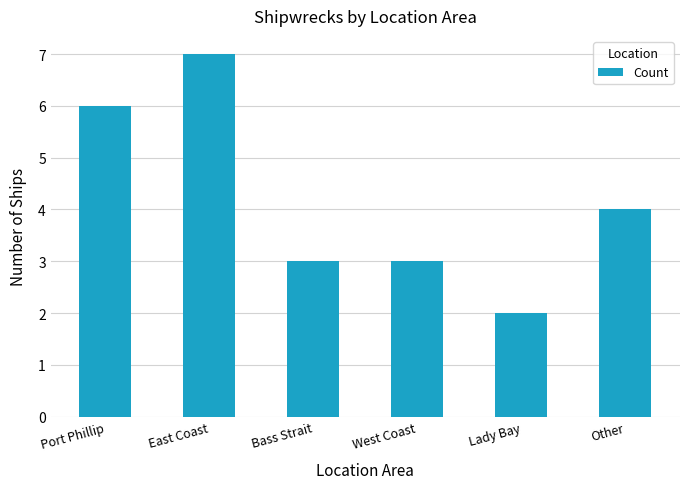

True or false: the data shows 4 at Other.

True